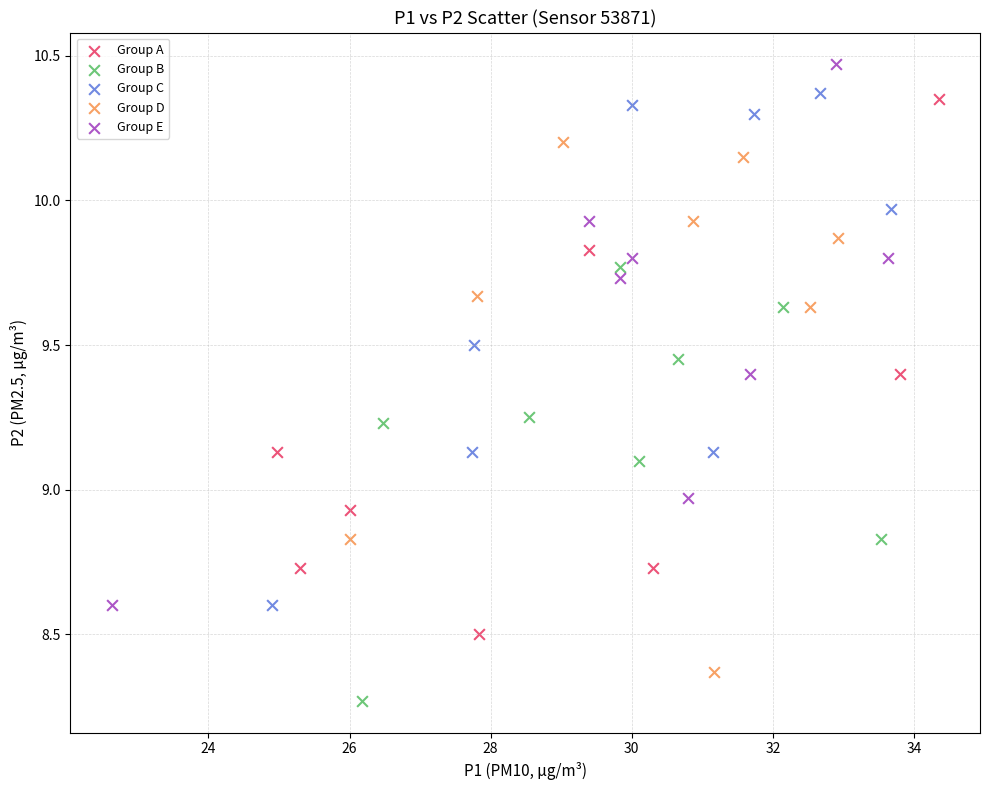

What are all the series names shown in the legend?

Group A, Group B, Group C, Group D, Group E